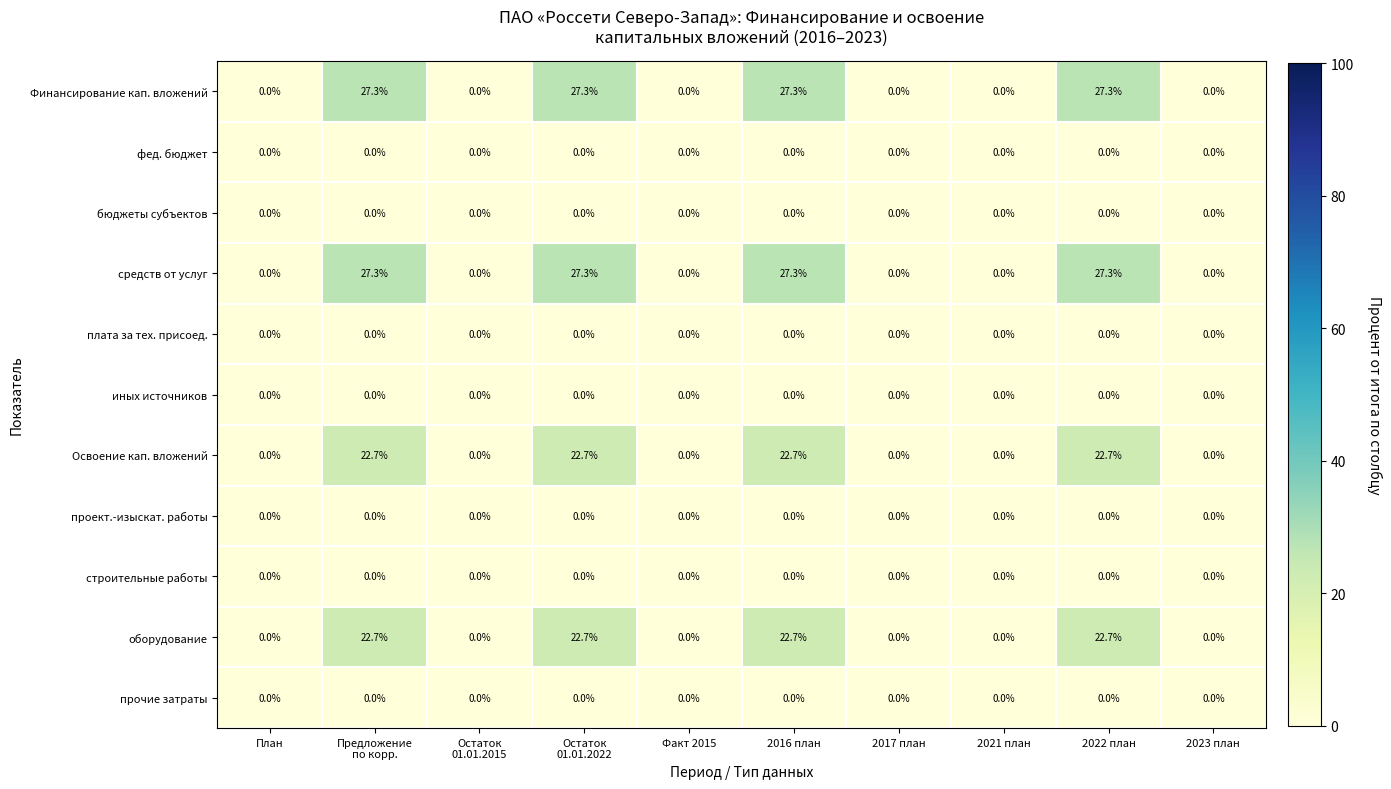

How many data points does each series have?

10